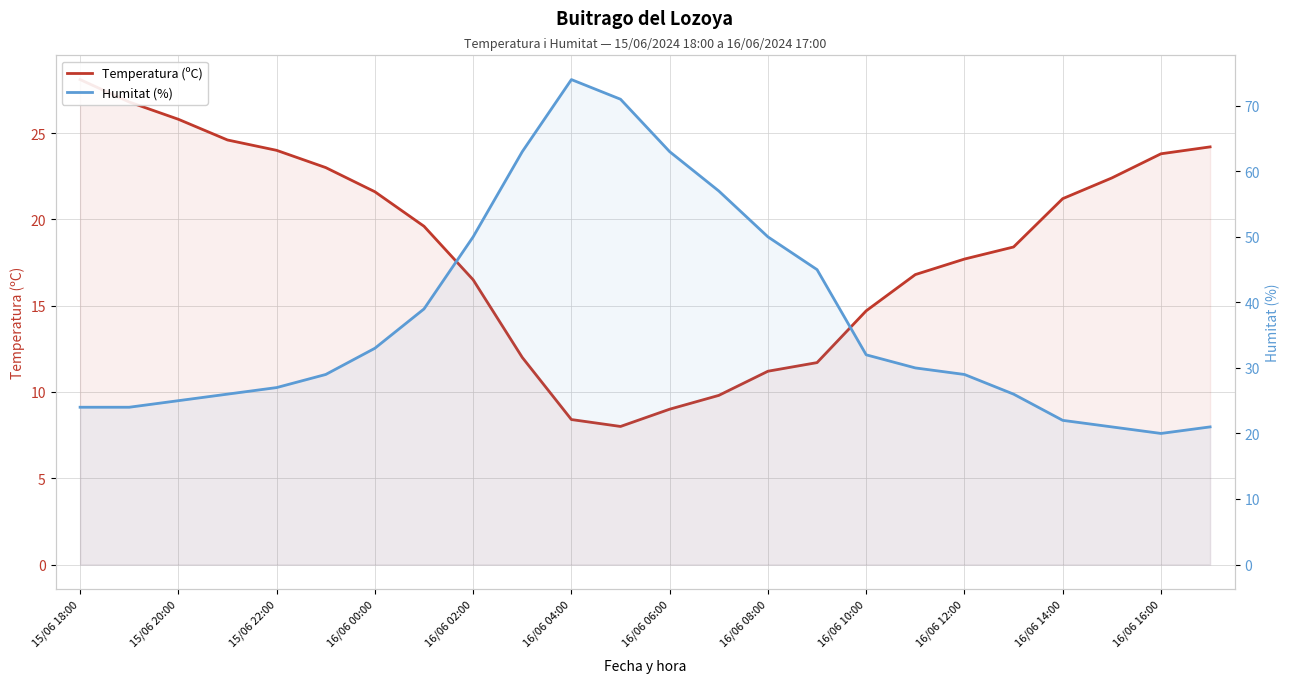

Is it true that Temperatura (ºC) equals 24.2 at 23?

True